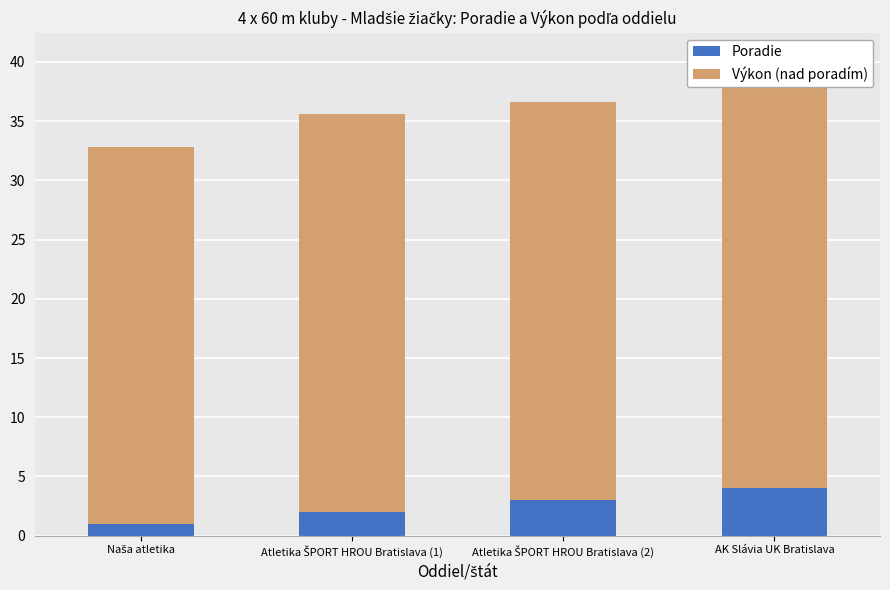

Is it true that Poradie equals 3.0 at Atletika ŠPORT HROU Bratislava (1)?

False